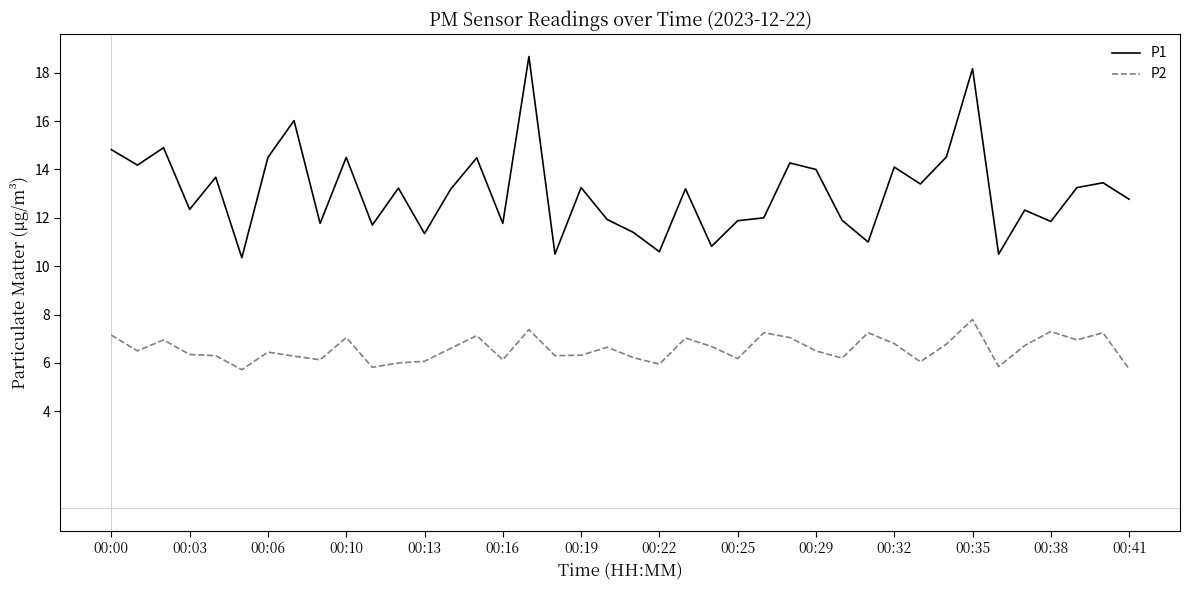

What is the maximum value for P1?

18.7